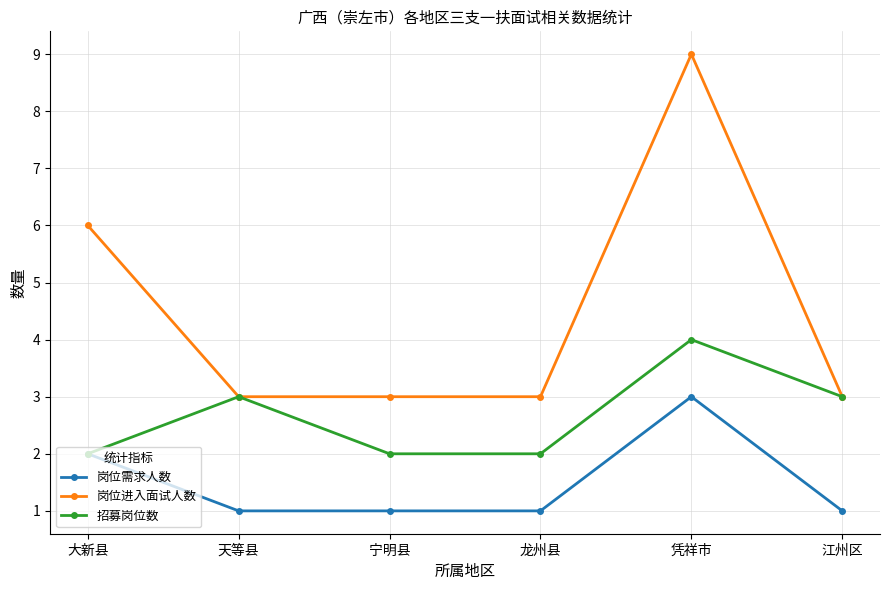

List the series in order of their overall mean, highest first.

岗位进入面试人数, 招募岗位数, 岗位需求人数